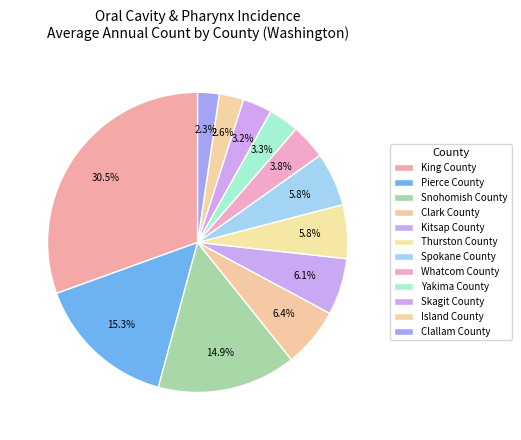

How many segments does this pie chart have?

12